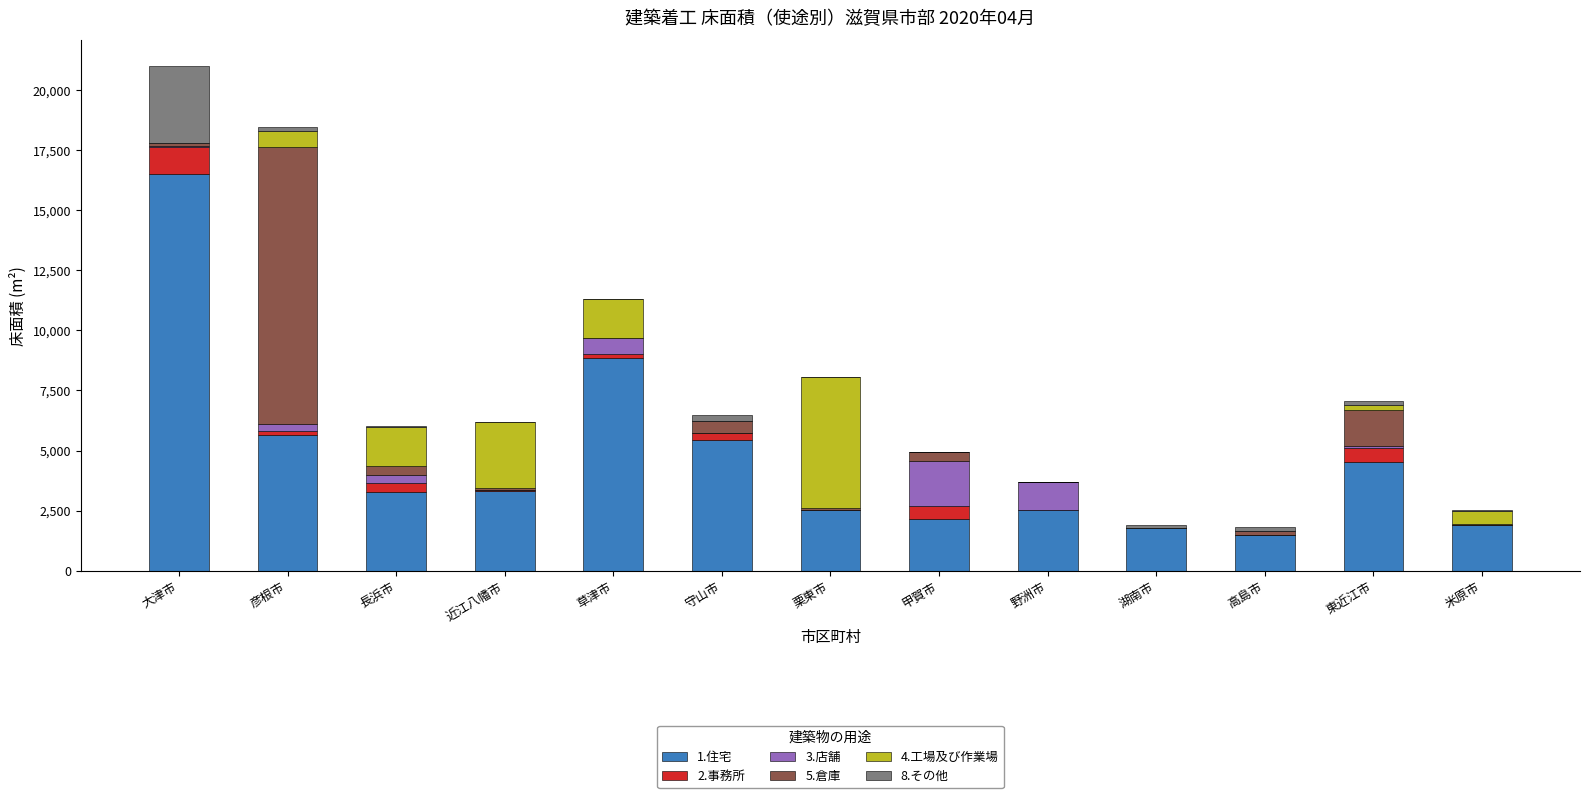

True or false: 1.住宅 has a value of 1786 at 湖南市.

True